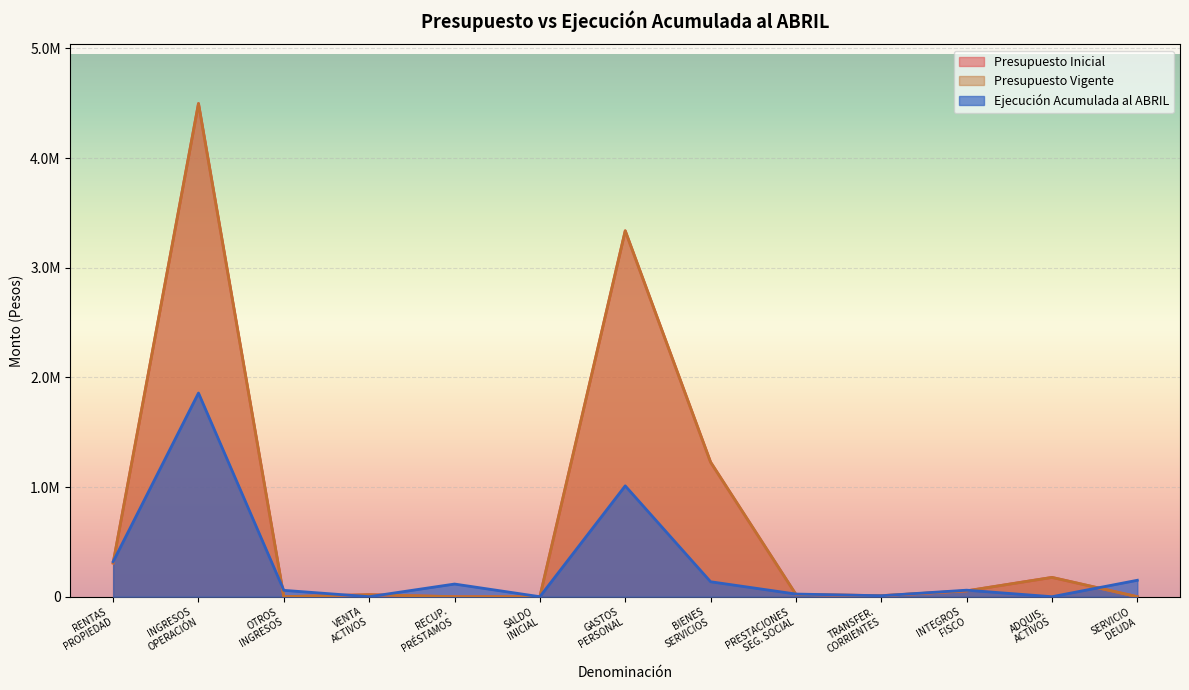

Is it true that Presupuesto Vigente equals 0 at OTROS INGRESOS?

True